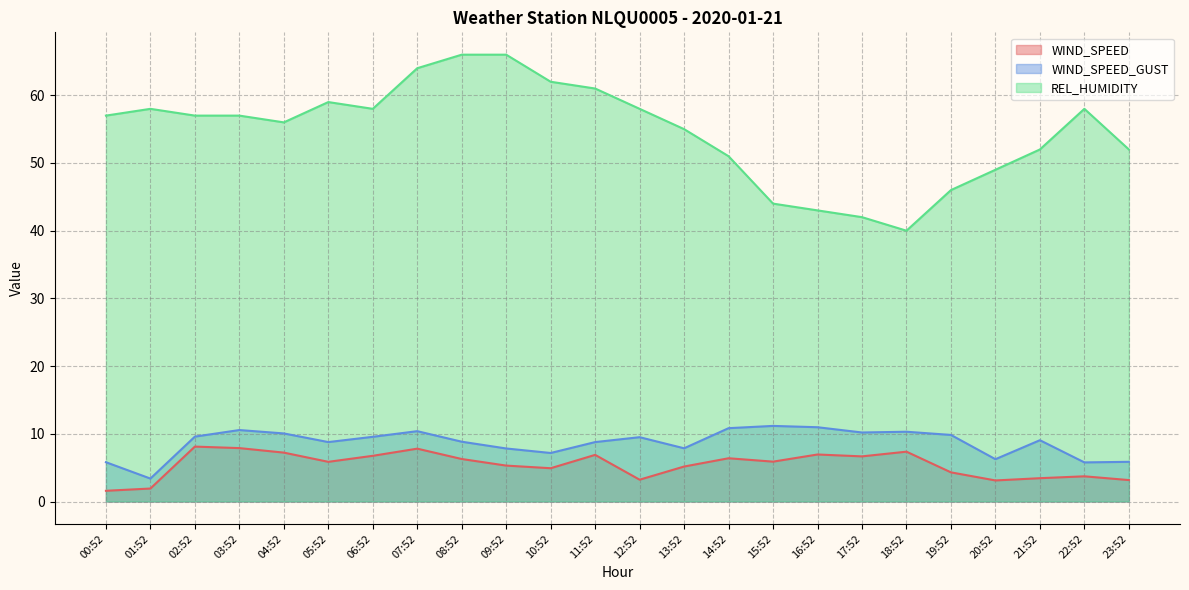

True or false: WIND_SPEED has a value of 2.3 at 06:52.

False